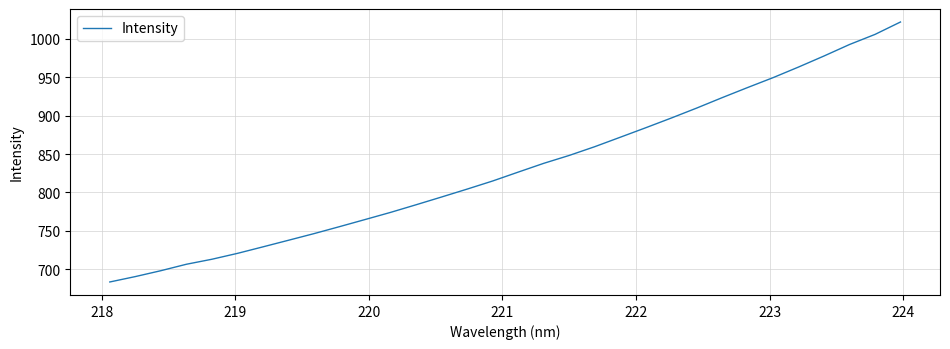

What is the smallest value displayed?

683.7